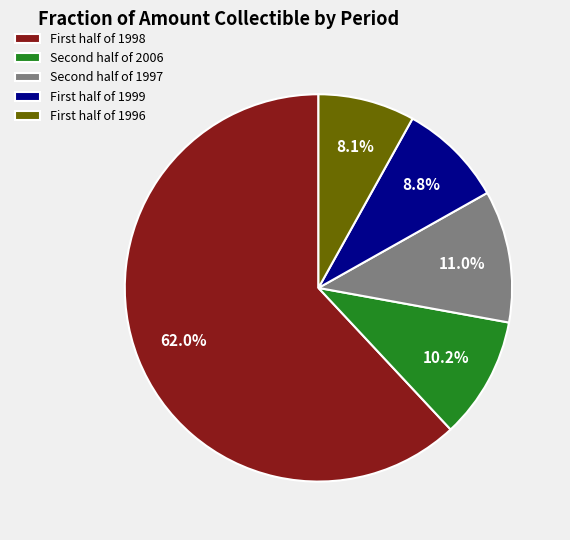

Which category has the smallest portion of the pie?

First half of 1996